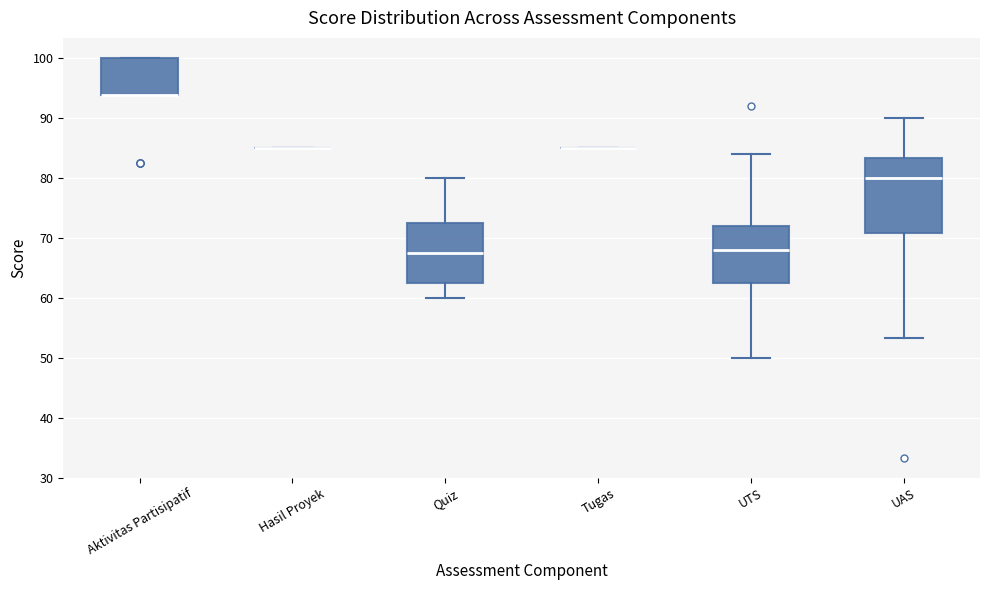

Comparing the boxes themselves (not the whiskers), which one is the tallest?

UAS